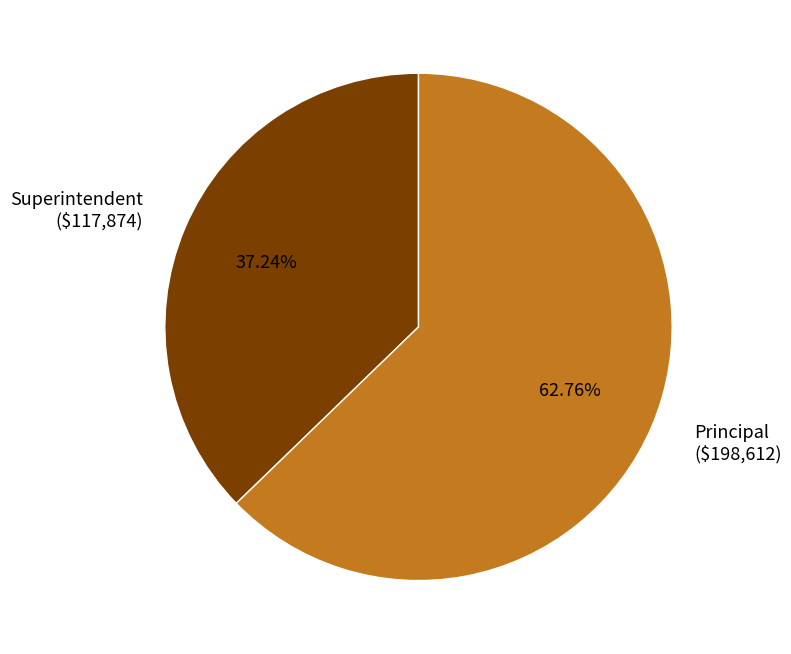

Which category has the smallest portion of the pie?

Superintendent ($117,874)